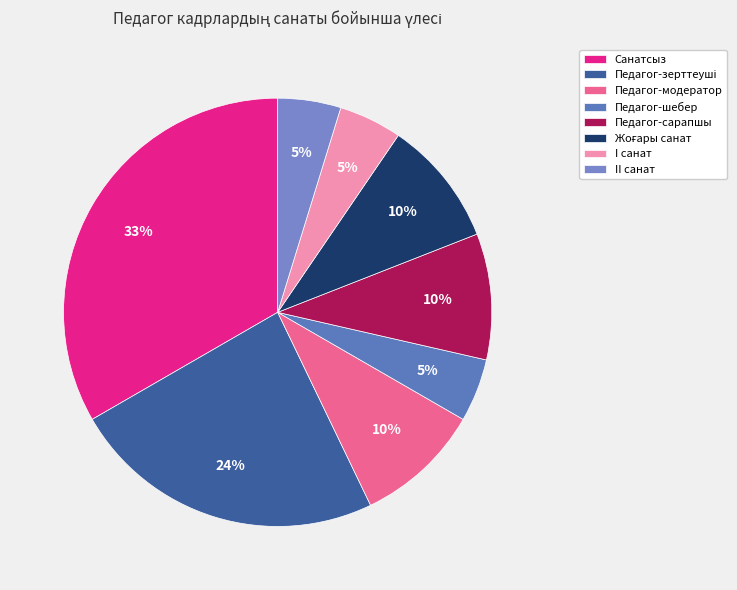

To the nearest percent, what percentage of the pie is II санат?

5%